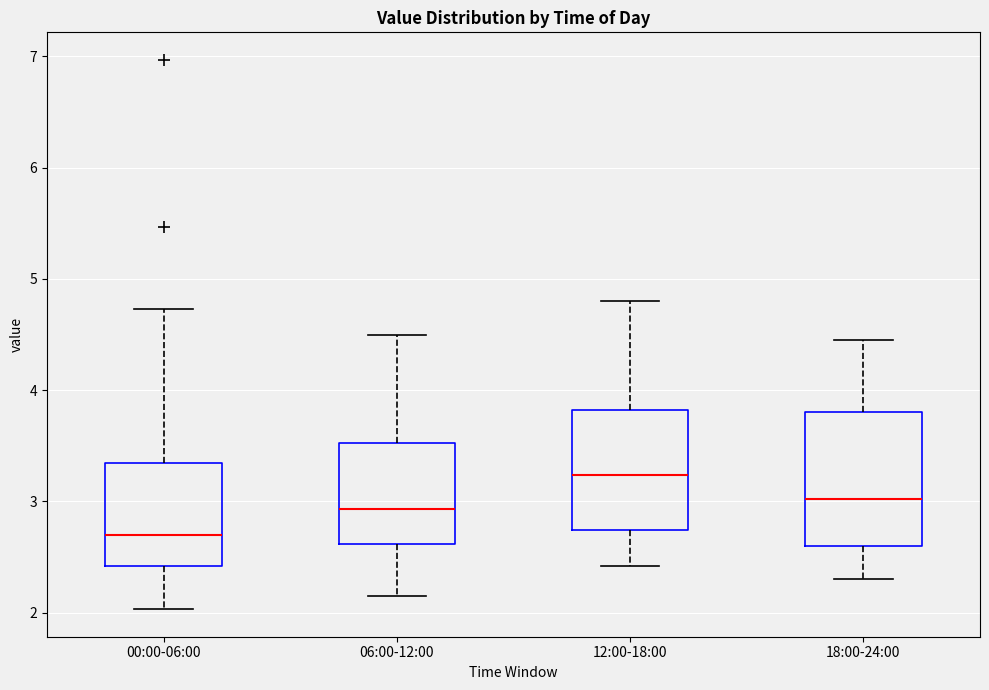

Which box has the lowest median line?

00:00-06:00